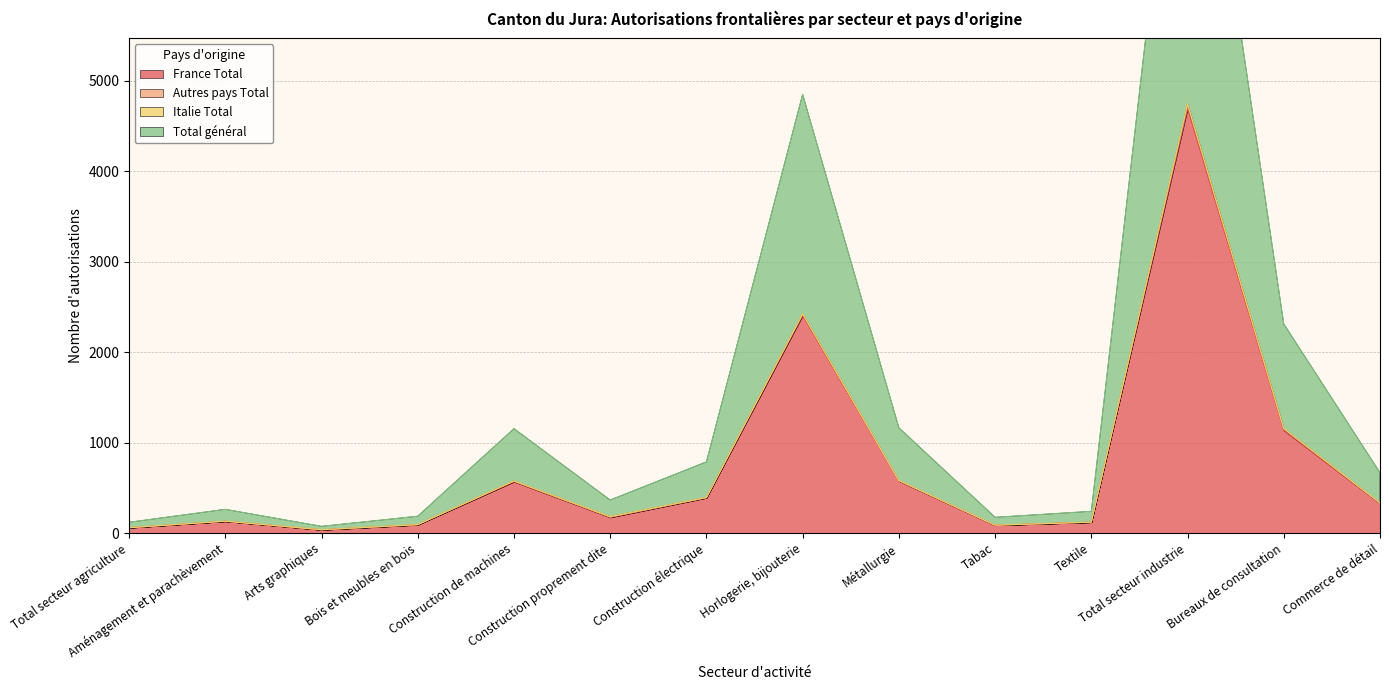

What is the highest value of the France Total series?

4695